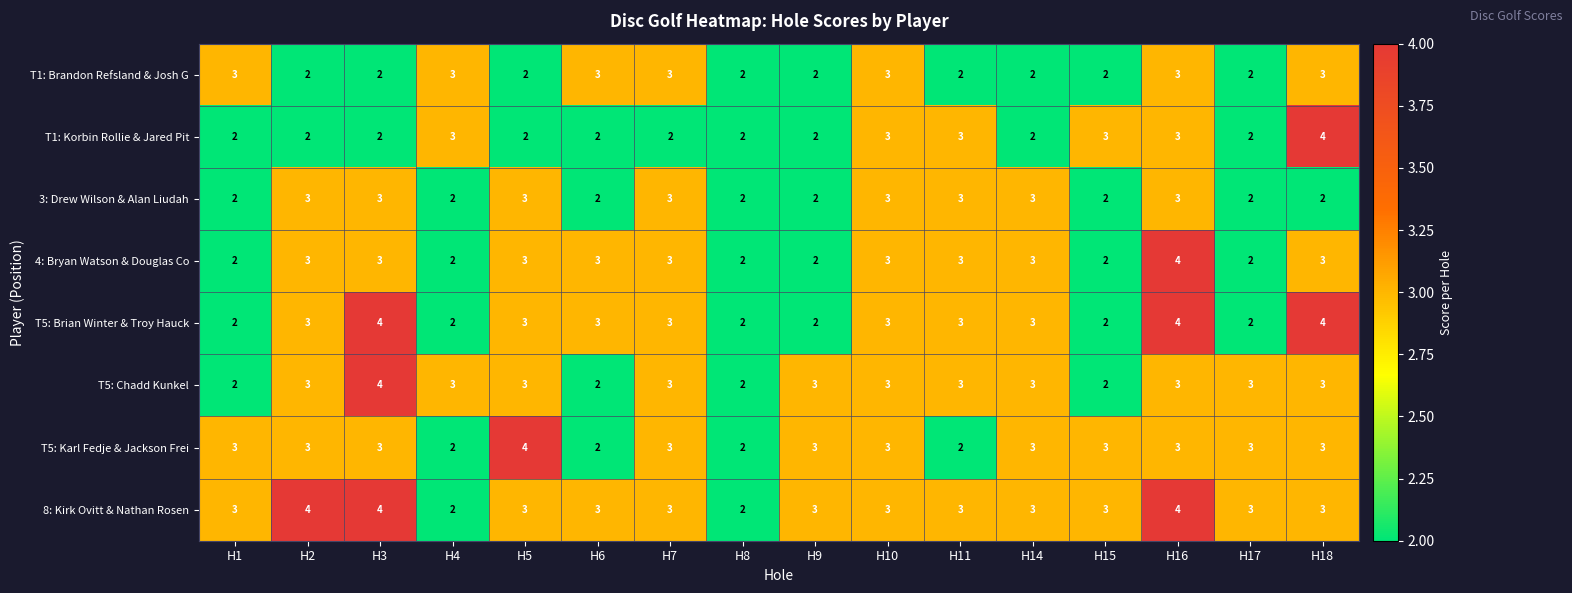

Which category has the highest value in the T5: Chadd Kunkel series?

H3